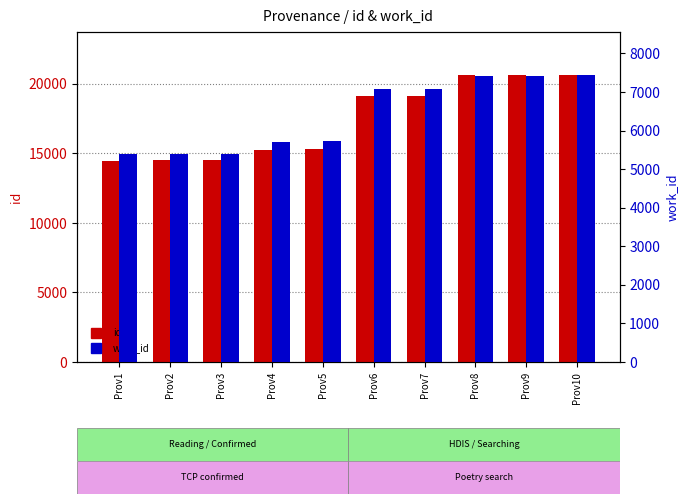

Where does the work_id series first go above 7080?

Prov8